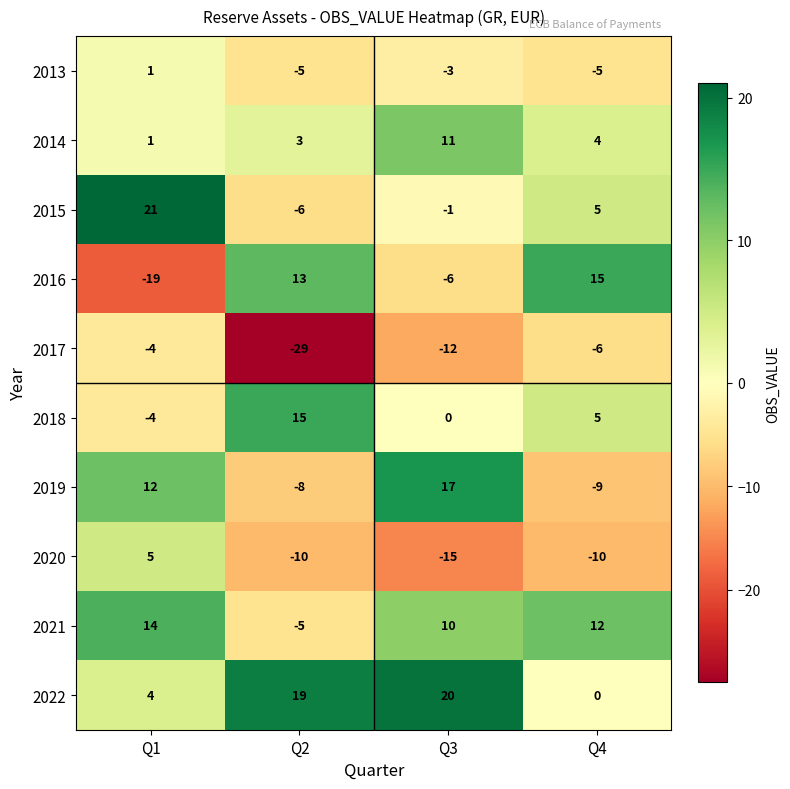

Which category has the lowest value across all series?

Q2